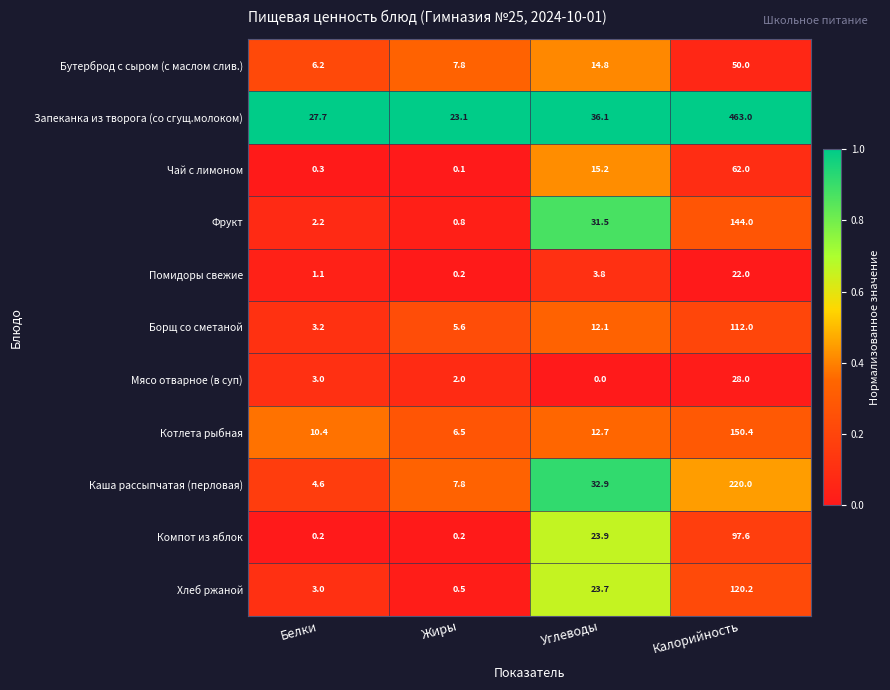

List the labels in order of Каша рассыпчатая (перловая) value, smallest first.

Белки, Жиры, Углеводы, Калорийность